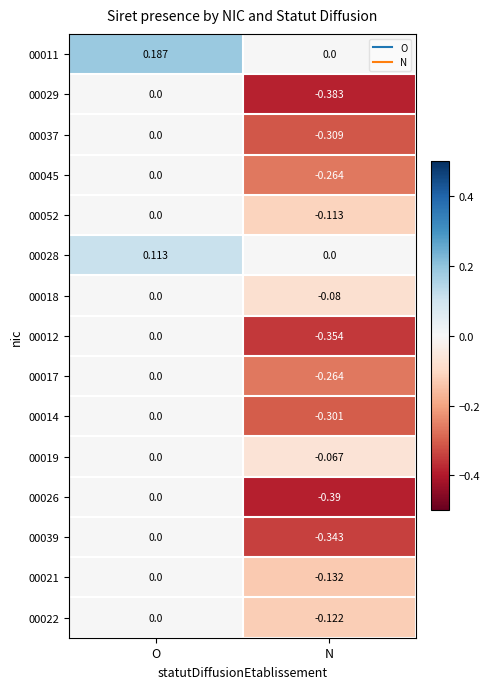

List the labels in order of 00052 value, smallest first.

N, O